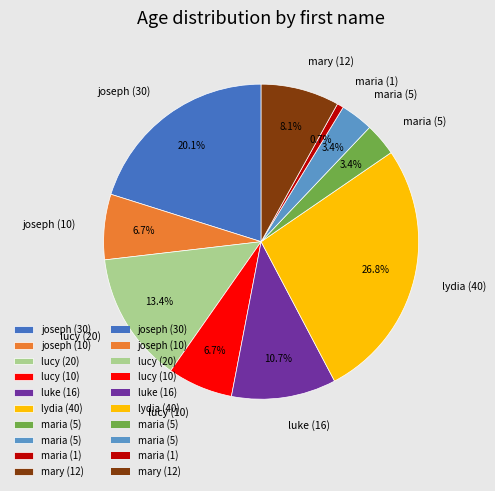

Does any single category account for the majority?

No